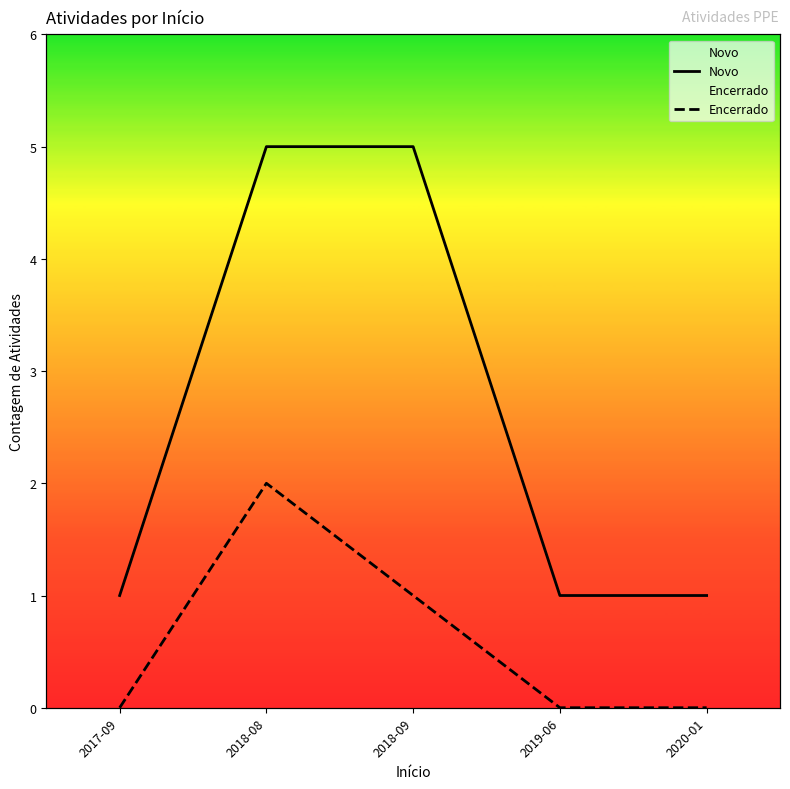

True or false: Encerrado and Novo intersect in this chart.

False